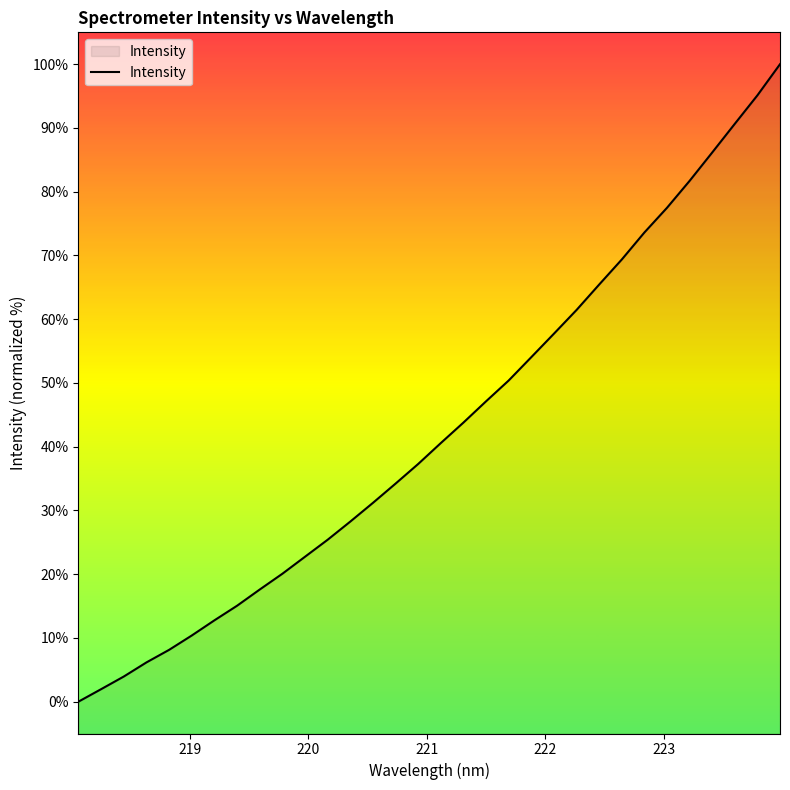

What is the difference between the maximum and minimum values?

100.0